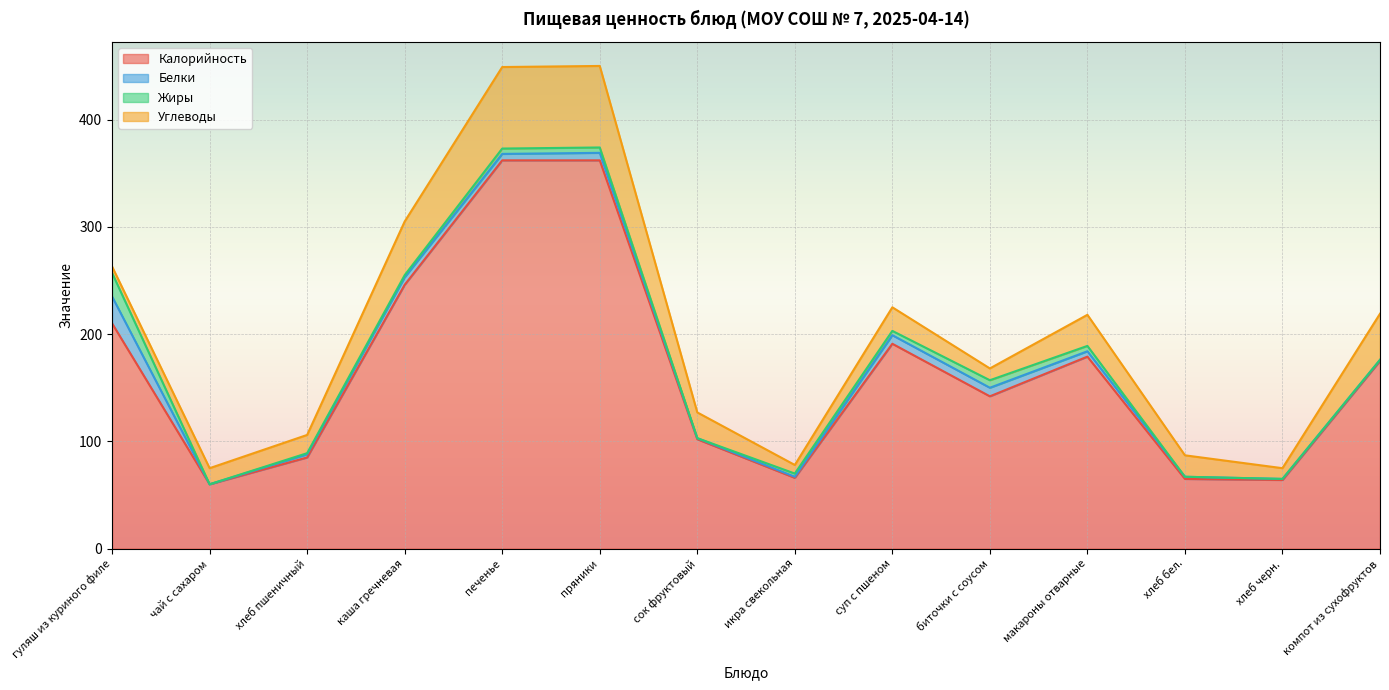

At which label does Жиры reach its minimum?

чай с сахаром